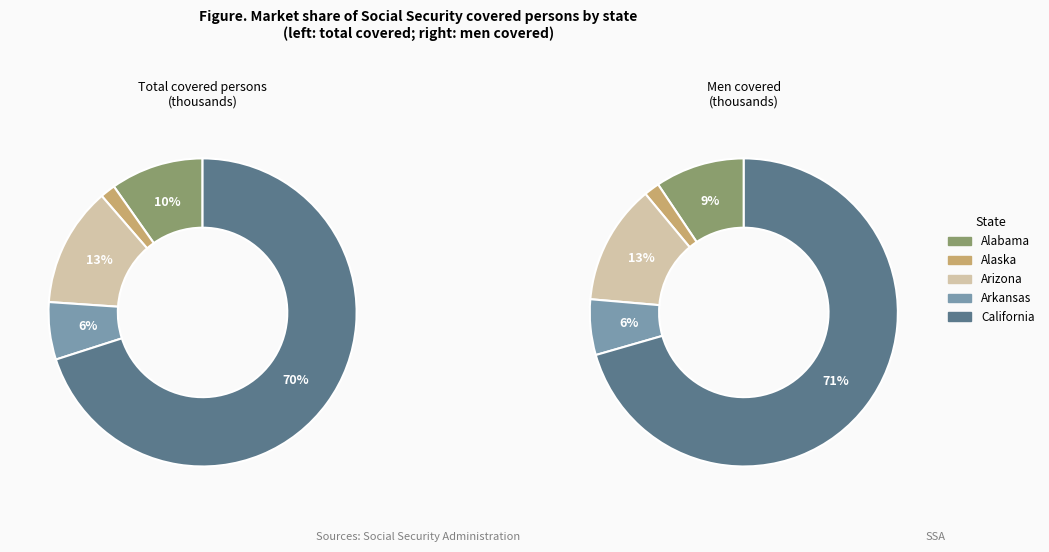

What is the change in value from Arkansas to California?

+15808751